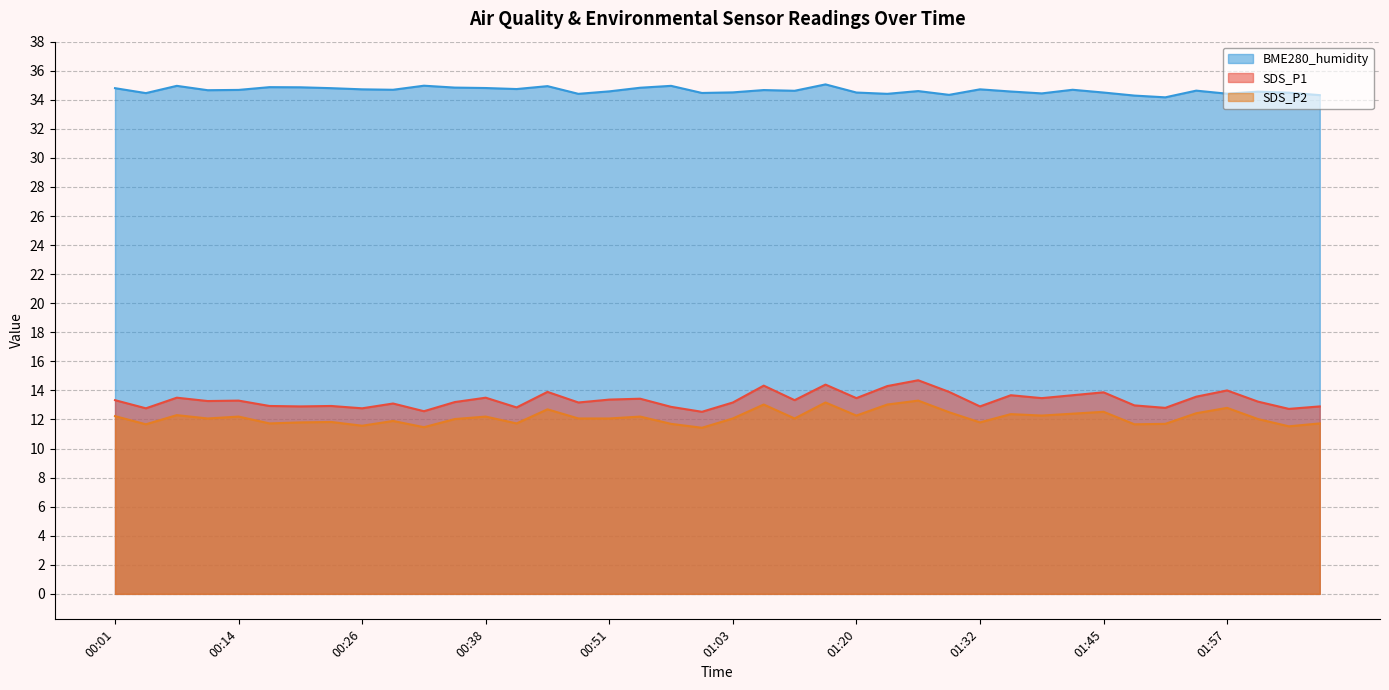

At which label does SDS_P1 reach its peak?

01:26